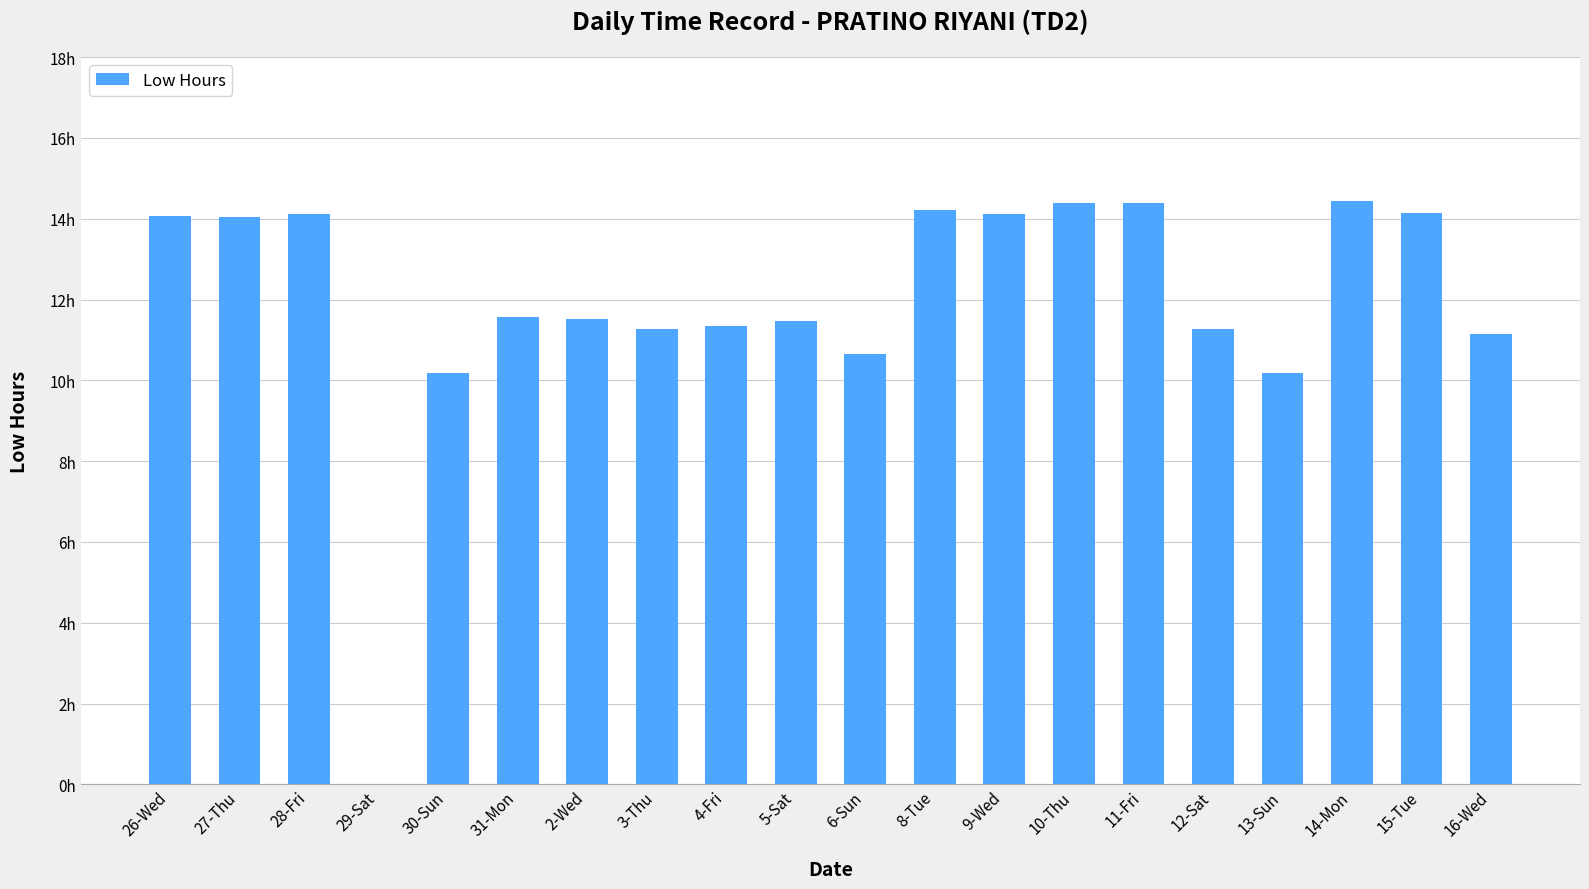

True or false: the data shows -7.8 at 29-Sat.

False